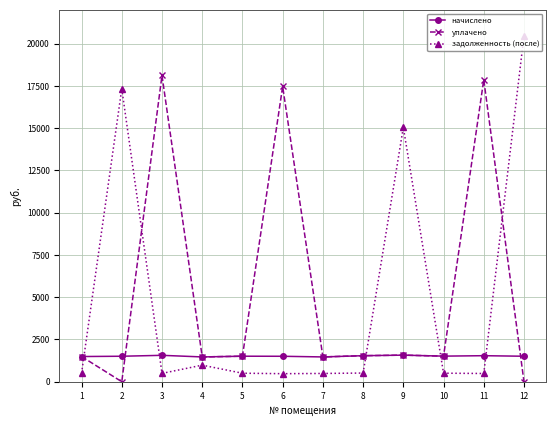

What is the difference between the maximum and second lowest values in the начислено series?

105.8